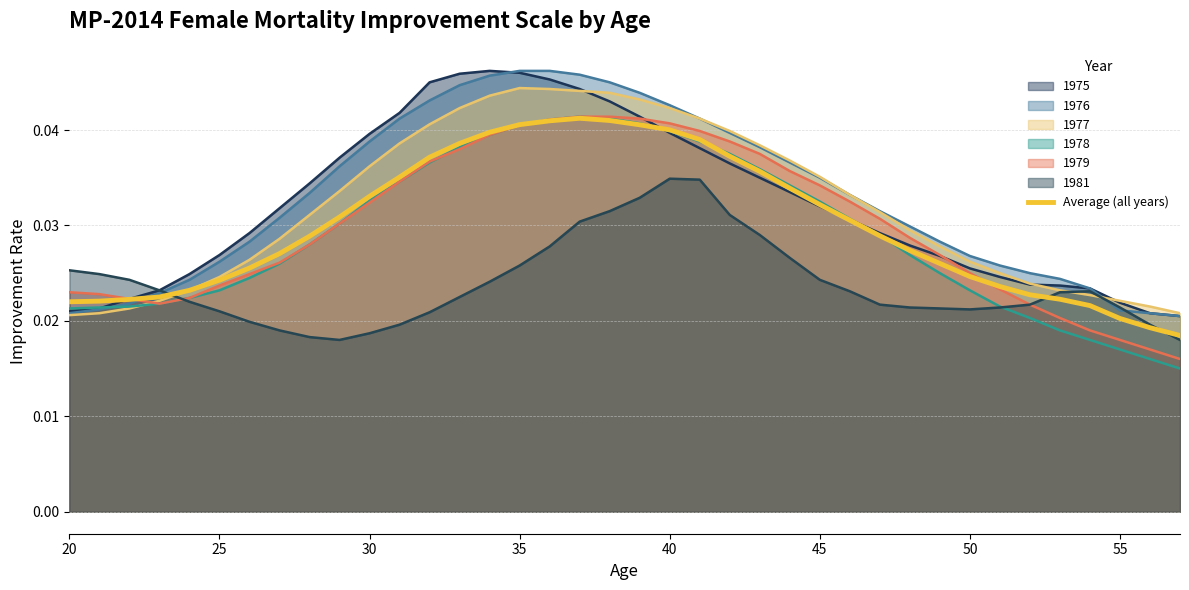

True or false: there are more than 2 points higher than both neighbors.

False